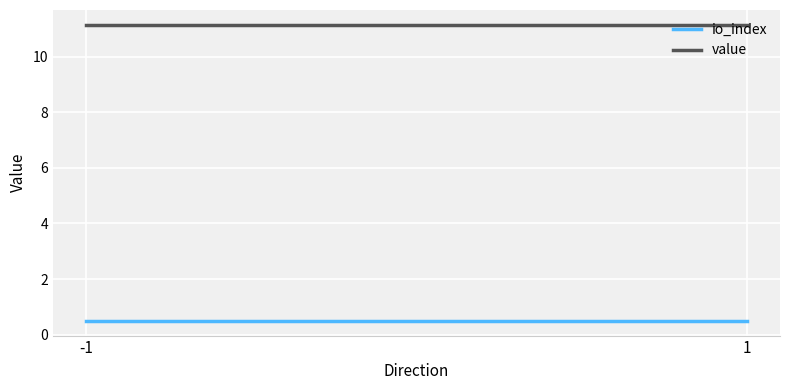

The value series shows 11.1 at 1. True or false?

True